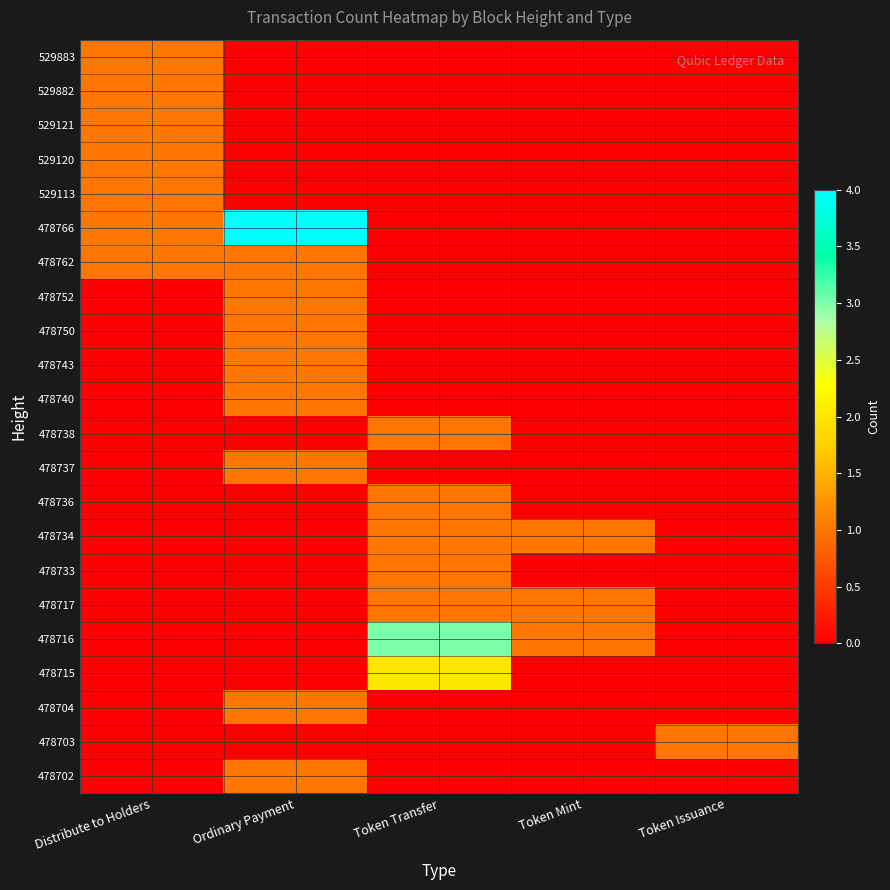

List the series in order of their peak value, highest first.

478766, 478716, 478715, 529883, 529882, 529121, 529120, 529113, 478762, 478752, 478750, 478743, 478740, 478738, 478737, 478736, 478734, 478733, 478717, 478704, 478703, 478702